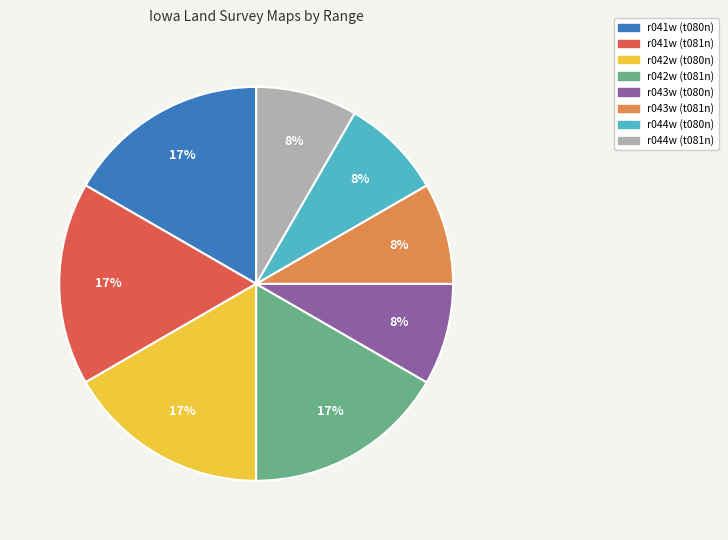

Is there any slice that represents more than half of the pie?

No